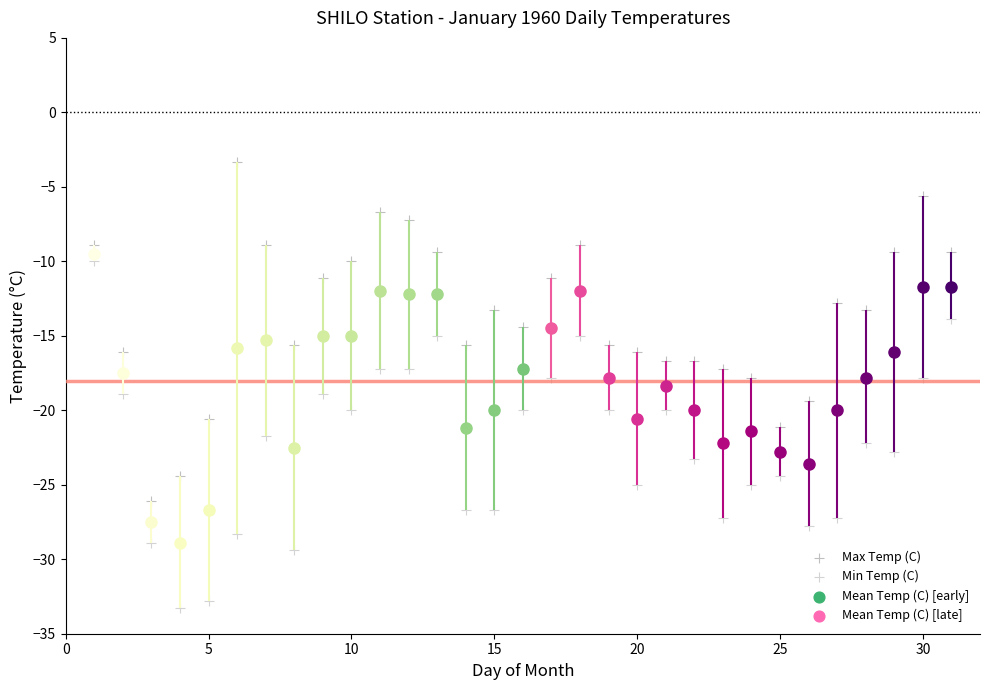

Which series reaches the minimum Y coordinate?

Min Temp (C)